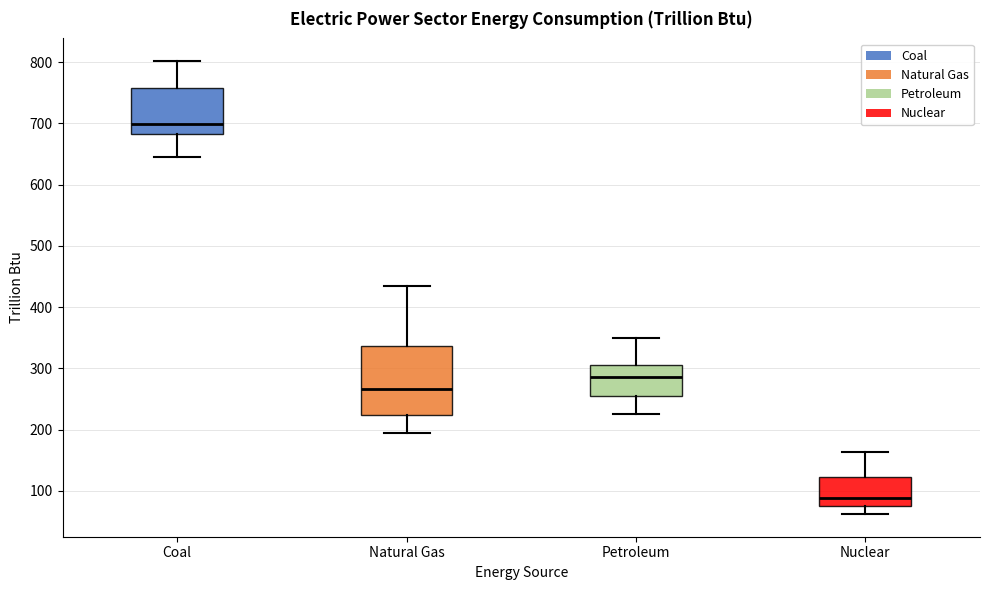

Which box has the lowest median line?

Nuclear